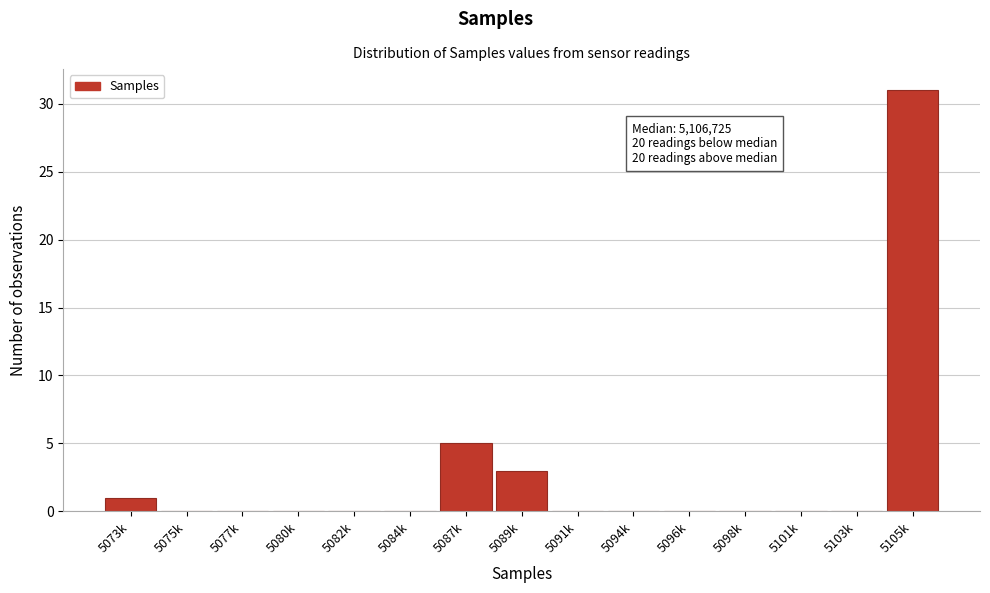

Reading left to right, extract all data points from this chart.

5073k=1	5075k=0	5077k=0	5080k=0	5082k=0	5084k=0	5087k=5	5089k=3	5091k=0	5094k=0	5096k=0	5098k=0	5101k=0	5103k=0	5105k=31